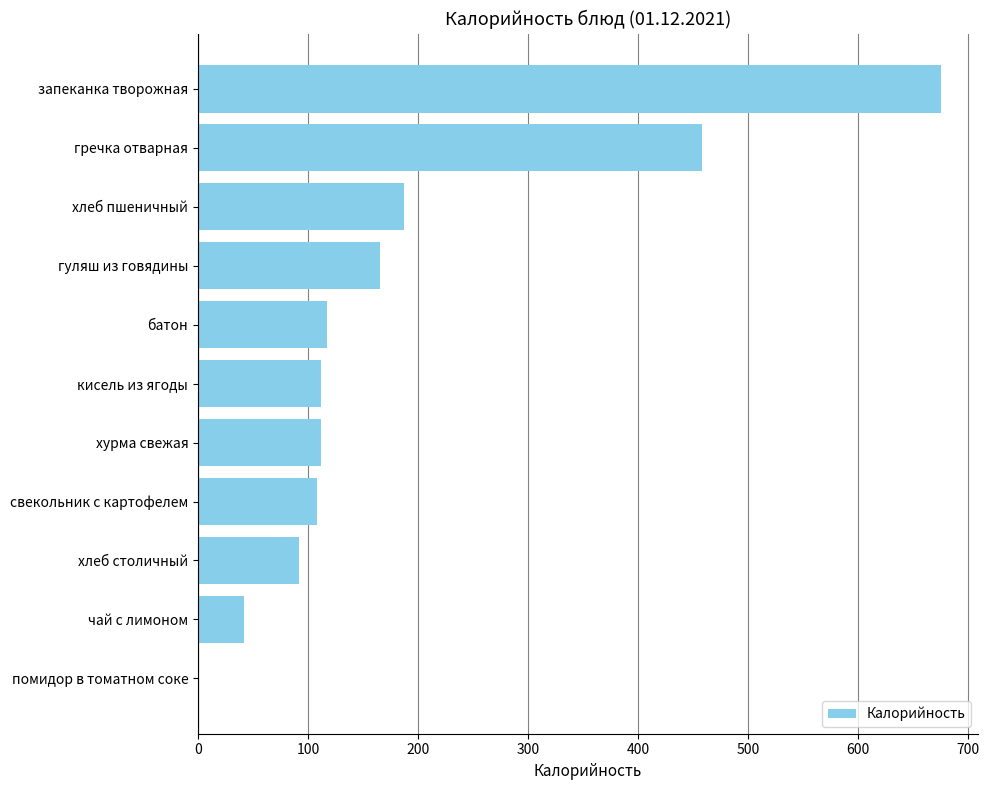

What is the greatest value displayed?

675.0